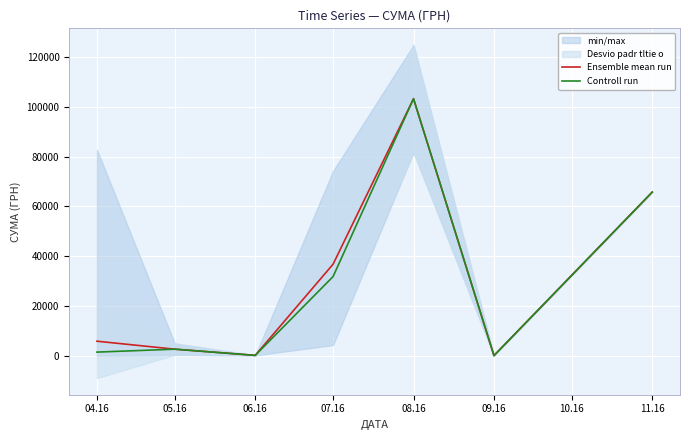

In Controll run, how many points are higher than both neighbors (excluding endpoints)?

2